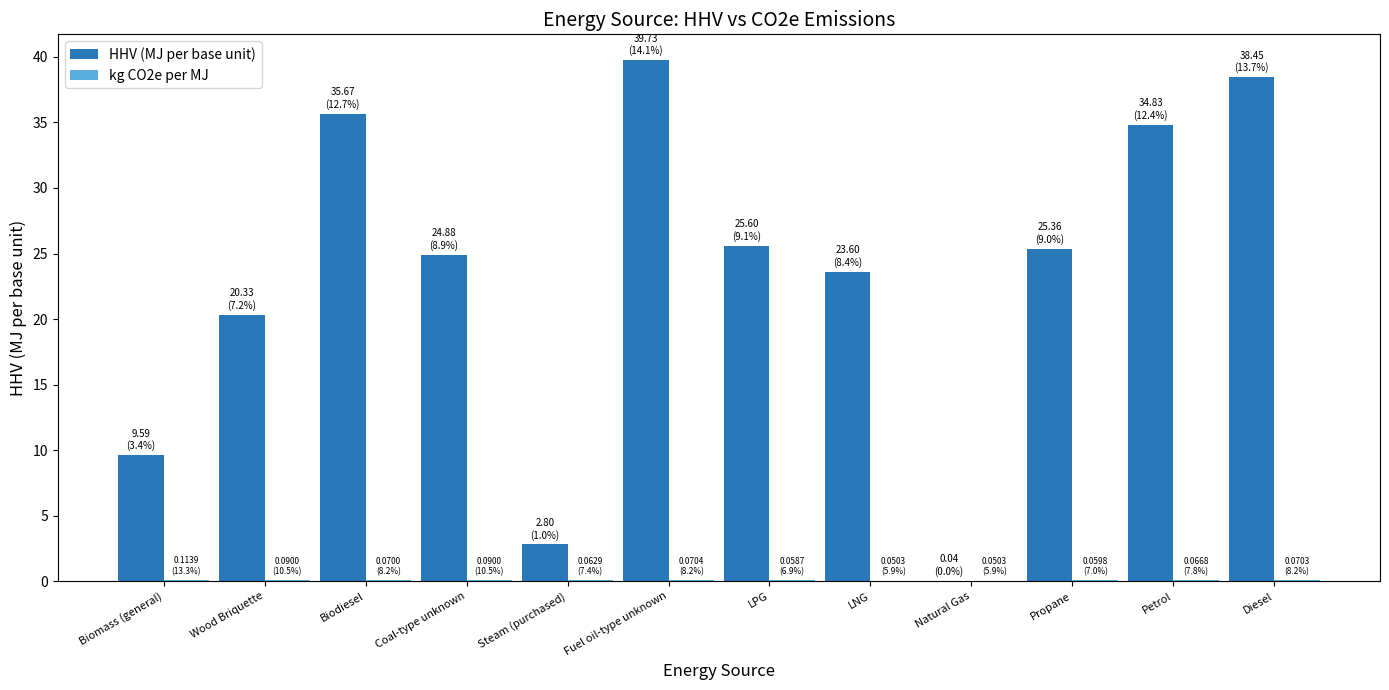

Are the bars grouped side by side (vs. stacked)?

Yes